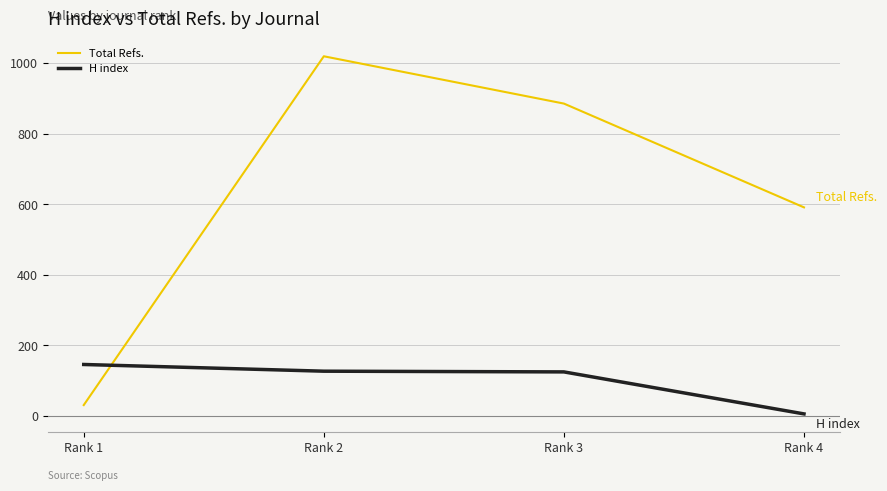

Which series has the widest spread of values?

Total Refs.